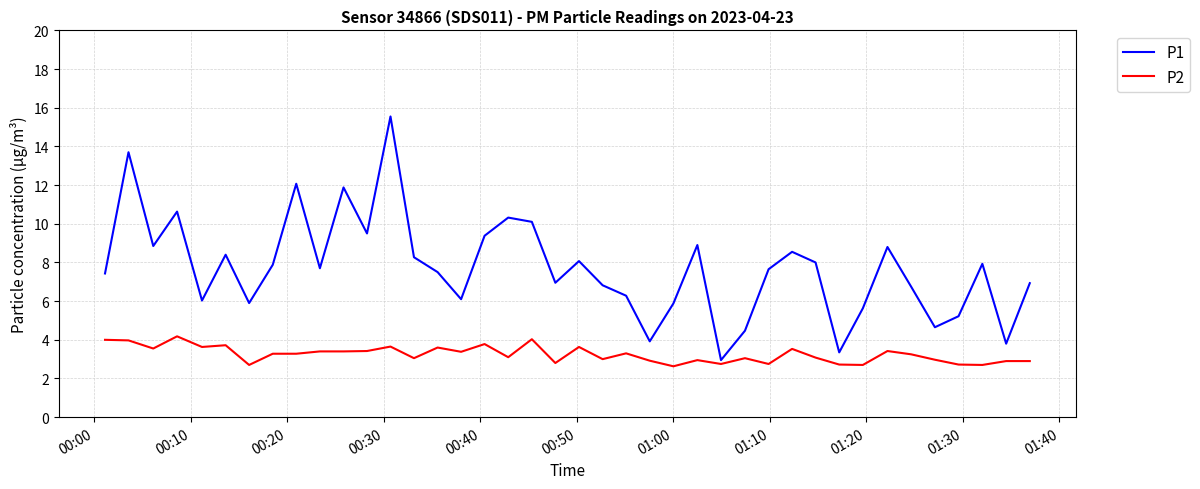

Which series has the largest range (max minus min)?

P1